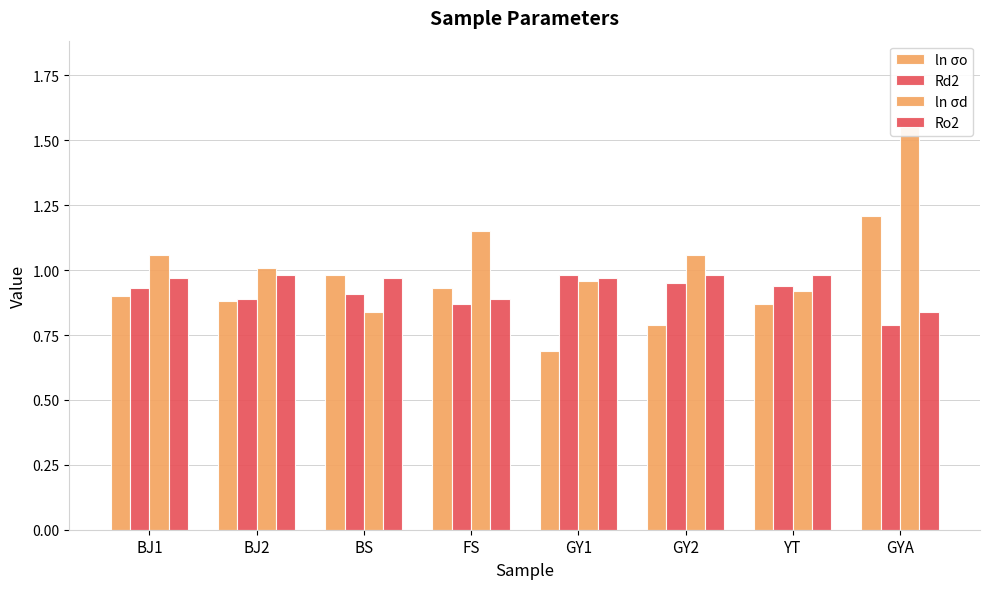

Rank the series at YT from highest to lowest value.

Ro2, Rd2, ln σd, ln σo